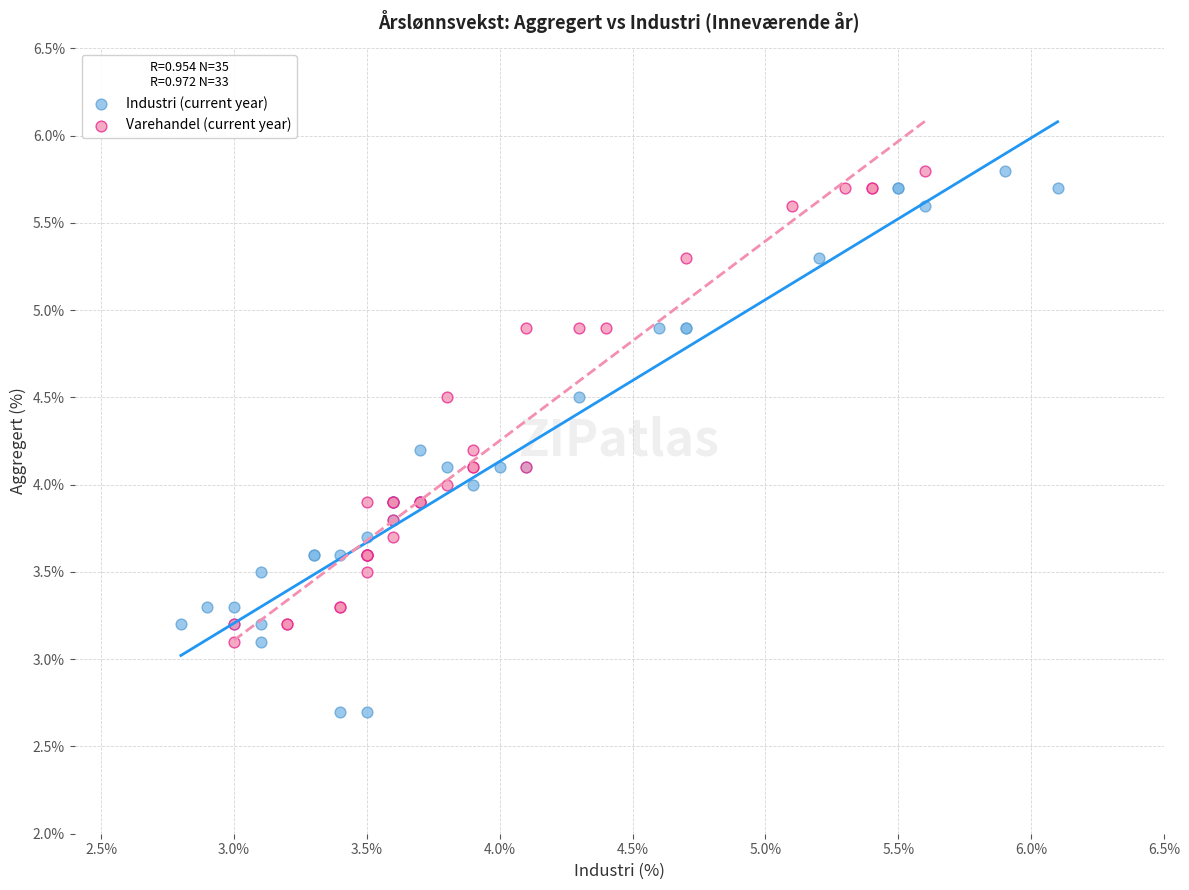

Which series contains the lowest Y value?

Industri (current year)